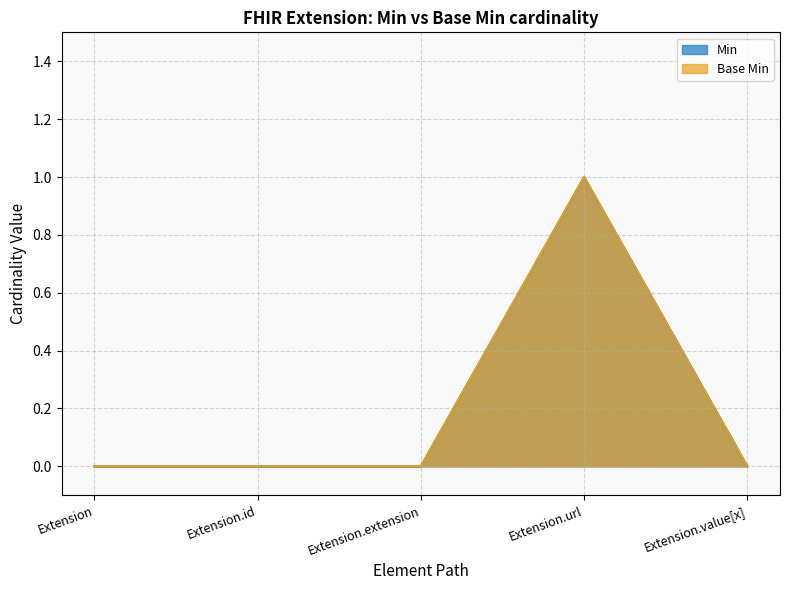

How many lines are shown in the chart?

2